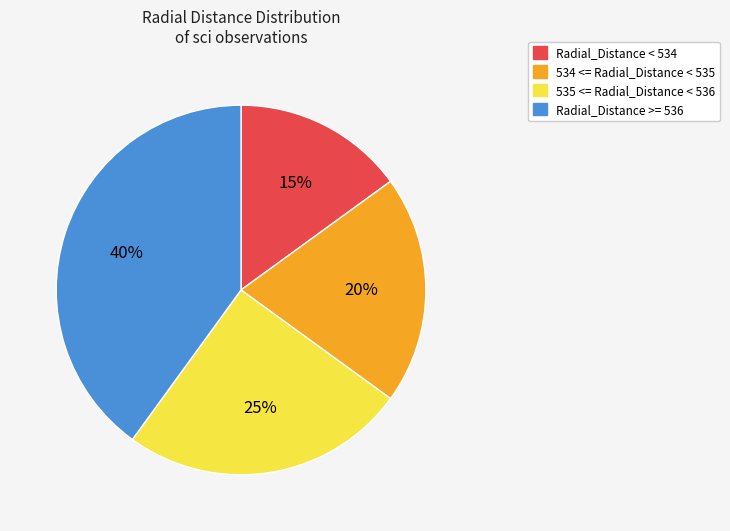

Rank the categories by value from highest to lowest.

Radial_Distance >= 536, 535 <= Radial_Distance < 536, 534 <= Radial_Distance < 535, Radial_Distance < 534